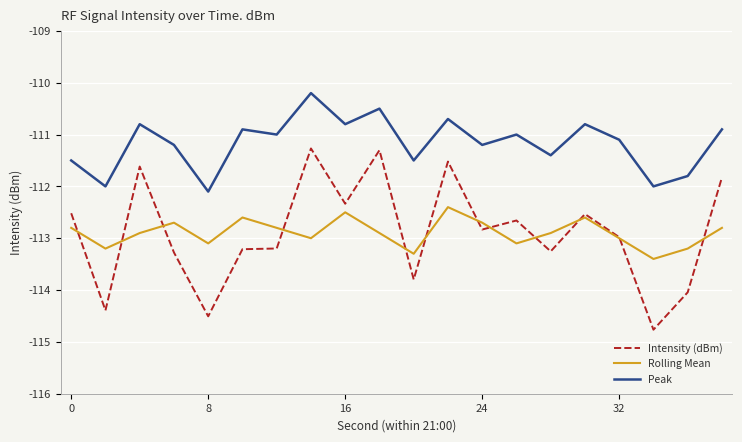

Reading left to right, what are all the values shown in this chart?

Intensity (dBm): -112.5	-114.4	-111.6	-113.3	-114.5	-113.2	-113.2	-111.3	-112.3	-111.3	-113.8	-111.5	-112.8	-112.7	-113.3	-112.5	-113.0	-114.8	-114.0	-111.8
Rolling Mean: -112.8	-113.2	-112.9	-112.7	-113.1	-112.6	-112.8	-113.0	-112.5	-112.9	-113.3	-112.4	-112.7	-113.1	-112.9	-112.6	-113.0	-113.4	-113.2	-112.8
Peak: -111.5	-112.0	-110.8	-111.2	-112.1	-110.9	-111.0	-110.2	-110.8	-110.5	-111.5	-110.7	-111.2	-111.0	-111.4	-110.8	-111.1	-112.0	-111.8	-110.9